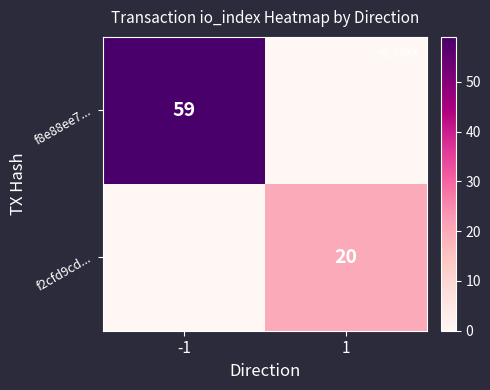

What is the sum of all f2cfd9cd... values?

20